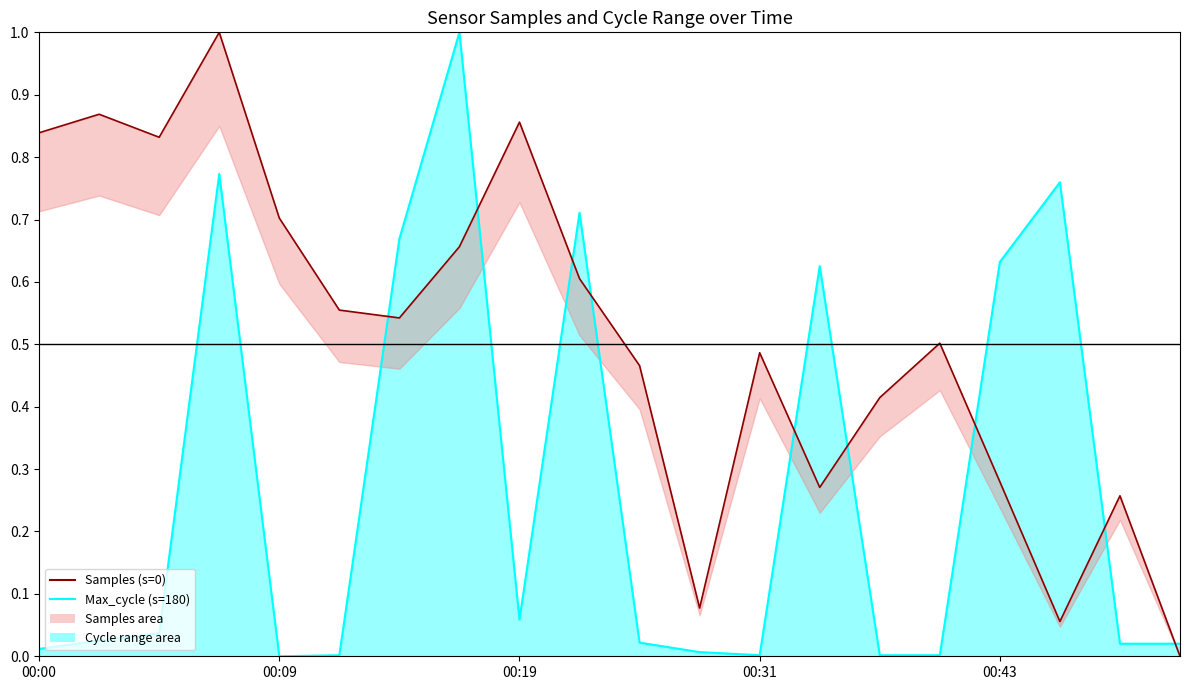

Is the value of Samples line at 16 greater than the value of Max_cycle line at 17?

No